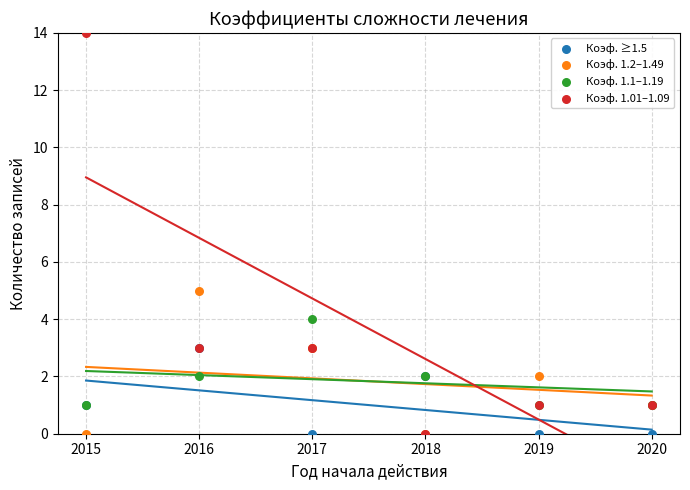

Across all series, what Y value is closest to 7?

5